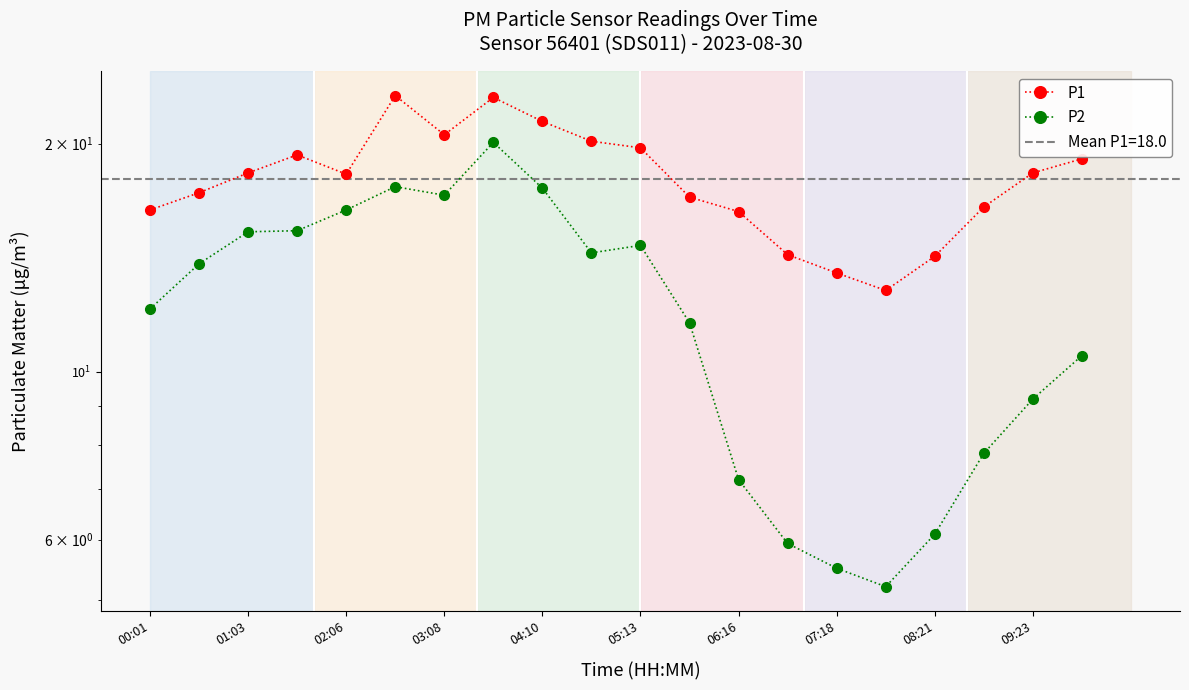

What are all the series names shown in the legend?

P1, P2